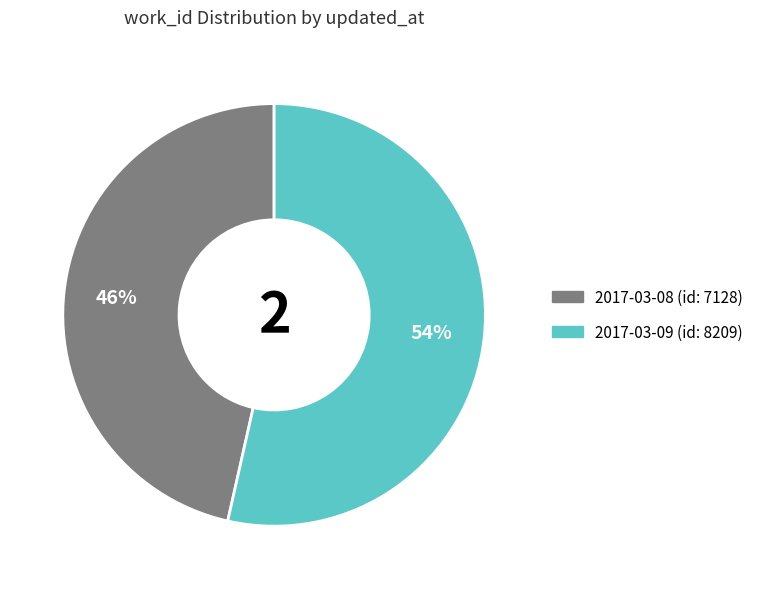

To the nearest percent, what is the average slice percentage?

50%